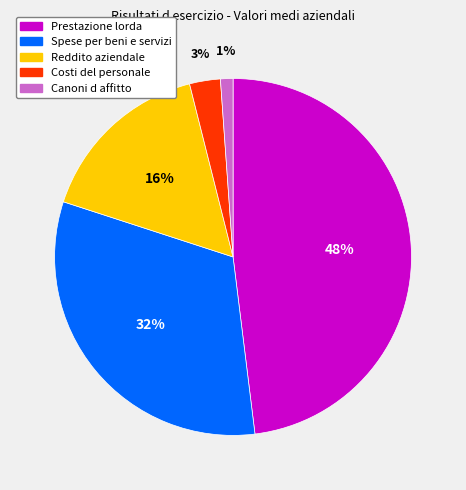

True or false: Spese per beni e servizi accounts for 42% of the total.

False